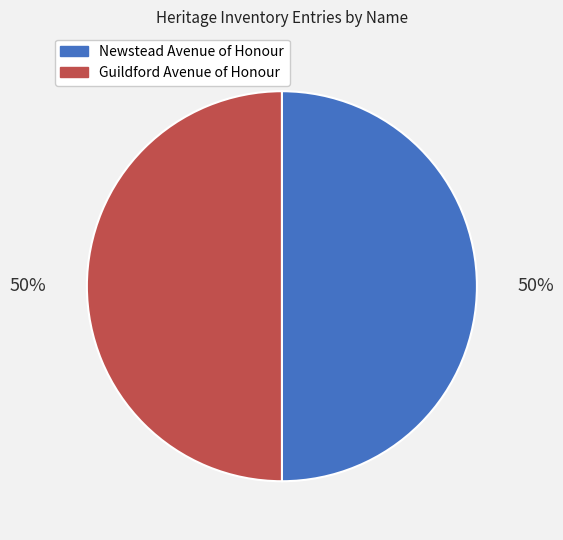

How many segments does this pie chart have?

2